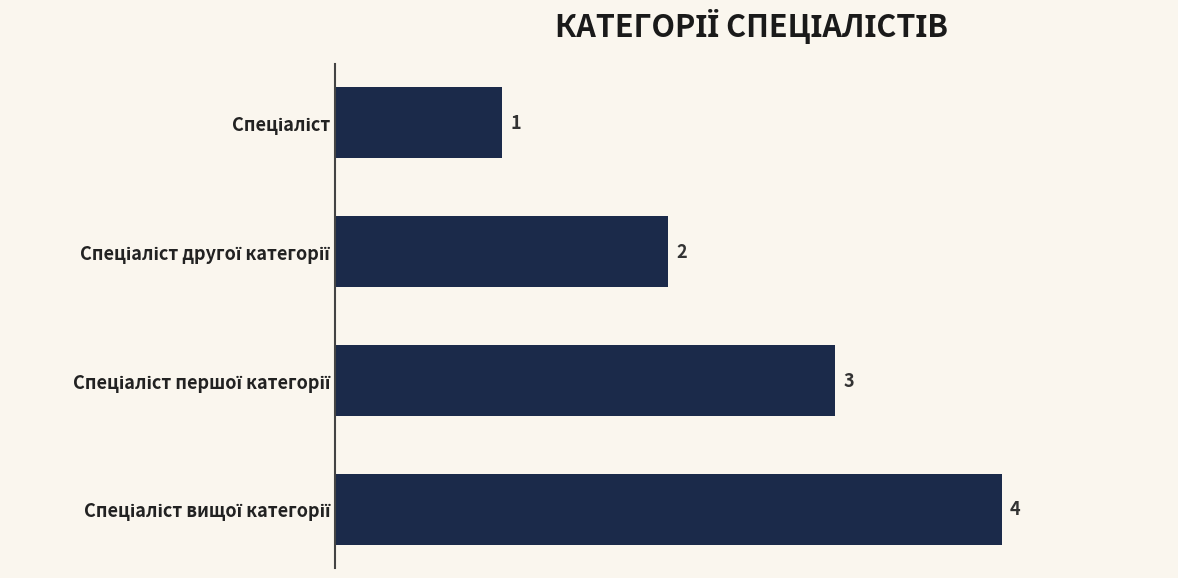

What is the difference between the second highest and minimum values?

2